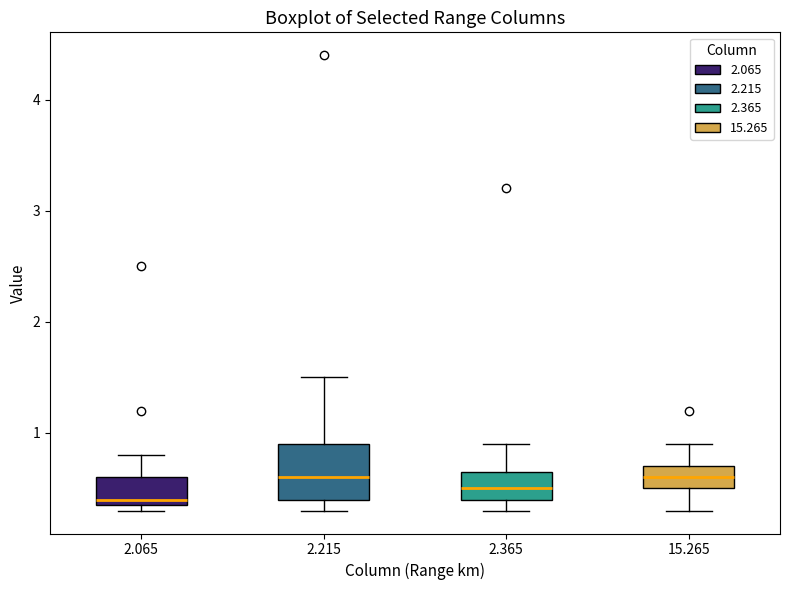

Reading left to right, transcribe this box plot: for each box, give where its median line is, the range the box spans, and where its two whiskers end, as read against the y-axis. The values are not printed on the chart, so give them approximately, as read against the axis.

2.065: median 0.4 (just above the box's lower edge), box 0.4 to 0.6, whiskers 0.3 to 0.8
2.215: median 0.6, box 0.4 to 0.9, whiskers 0.3 to 1.5
2.365: median 0.5, box 0.4 to 0.7, whiskers 0.3 to 0.9
15.265: median 0.6, box 0.5 to 0.7, whiskers 0.3 to 0.9